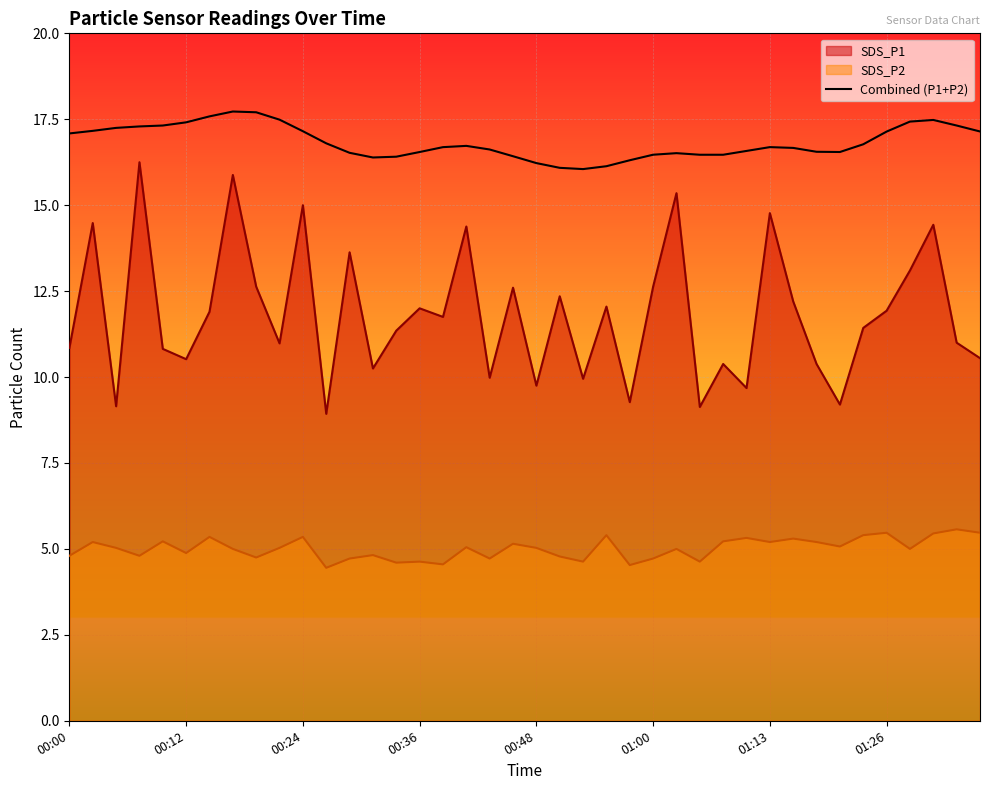

True or false: Combined (P1+P2) and SDS_P1 intersect in this chart.

False